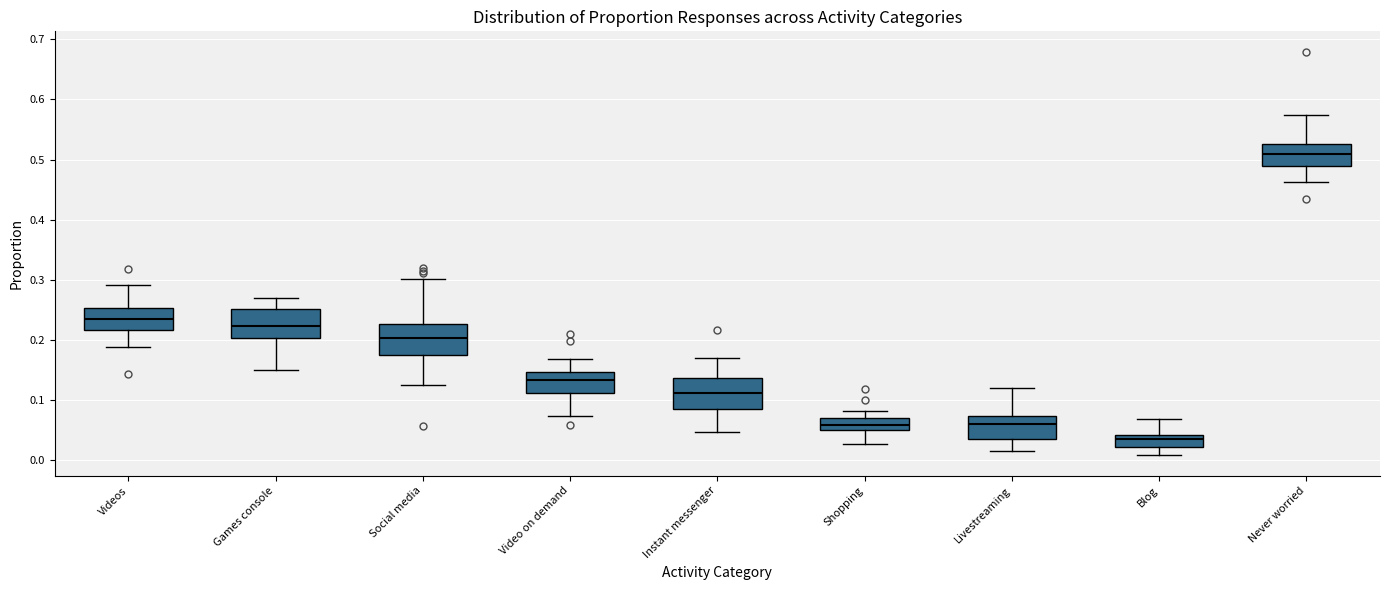

Which box has the highest median line?

Never worried